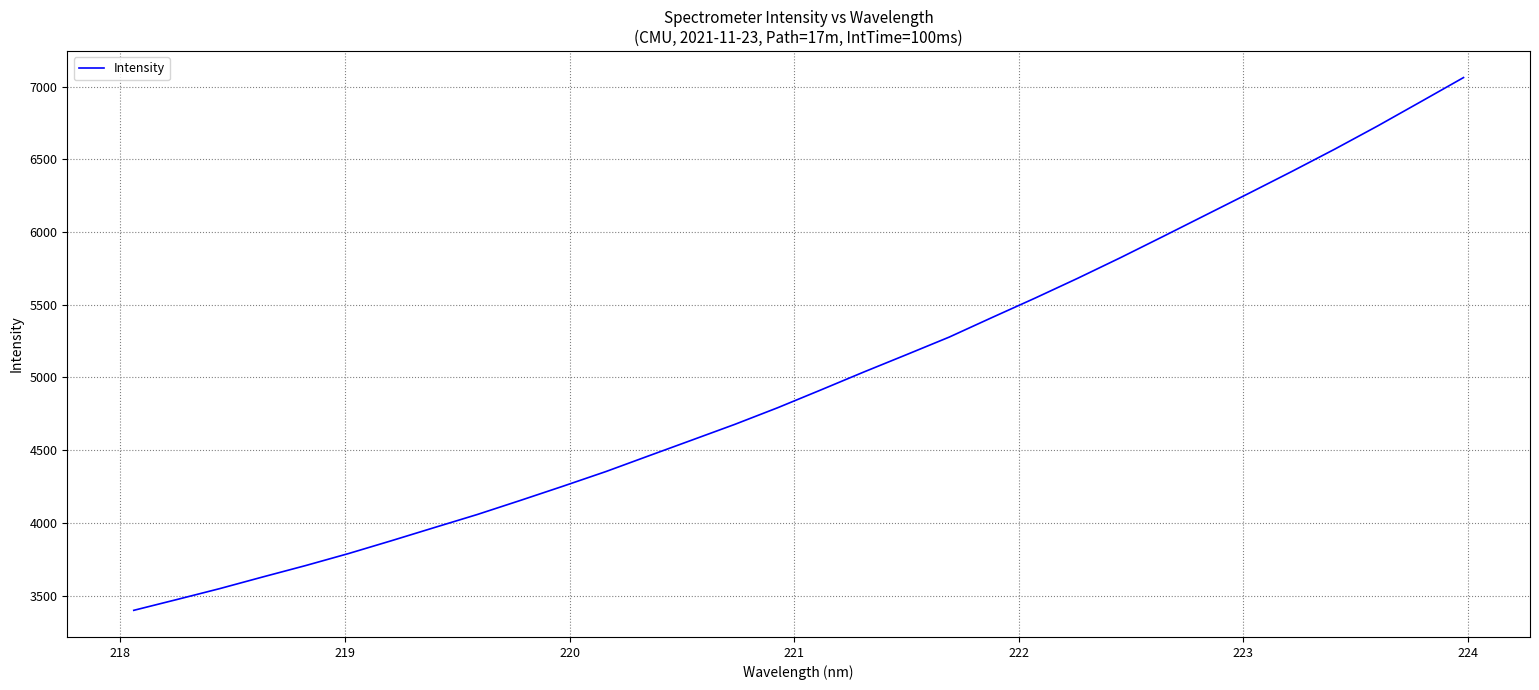

What is the minimum value shown in the chart?

3399.0